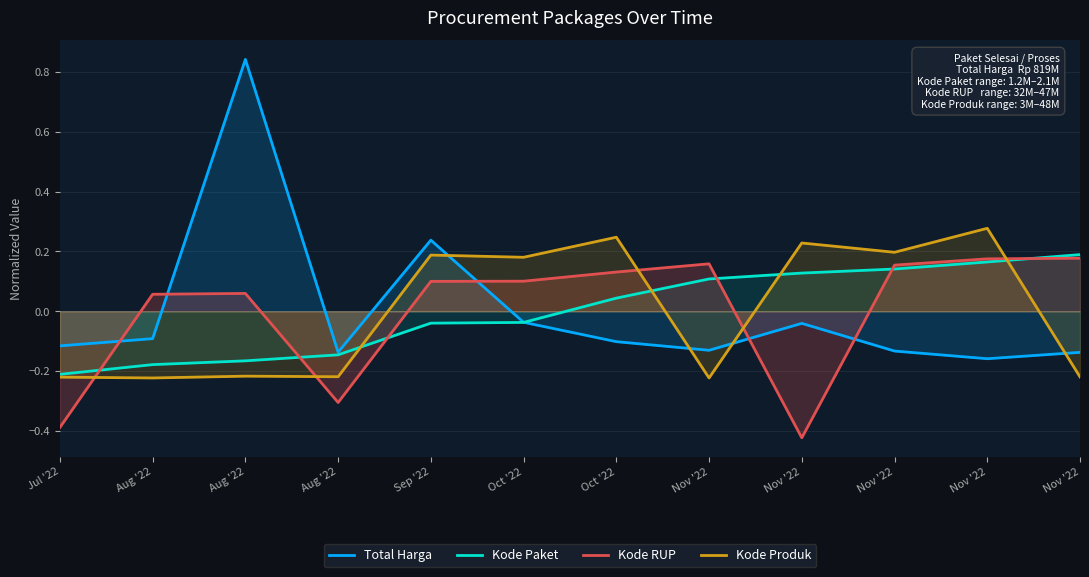

At which category does the chart reach its peak across all series?

Aug '22